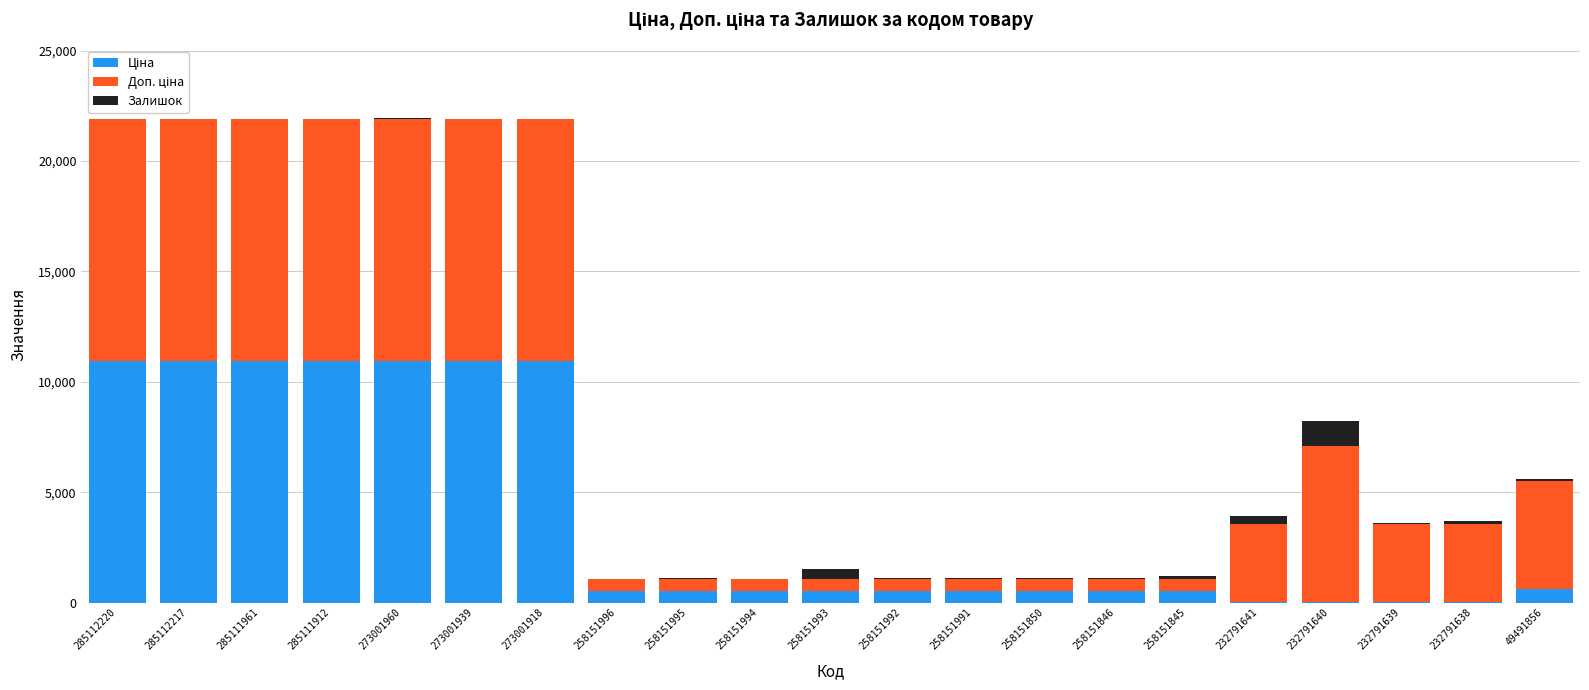

How many data points does each series have?

21